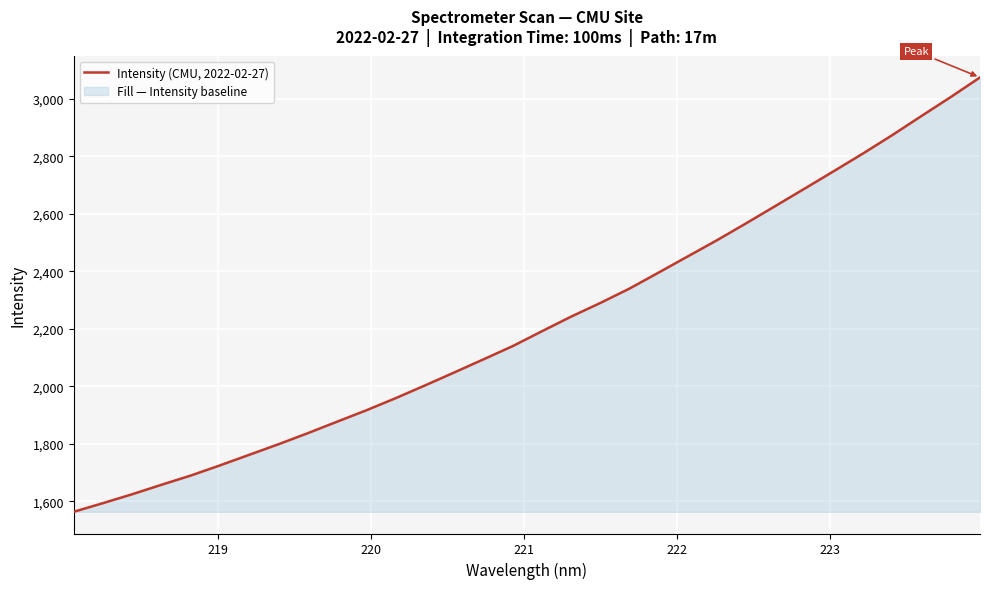

What is the difference between the maximum and minimum values?

1512.2